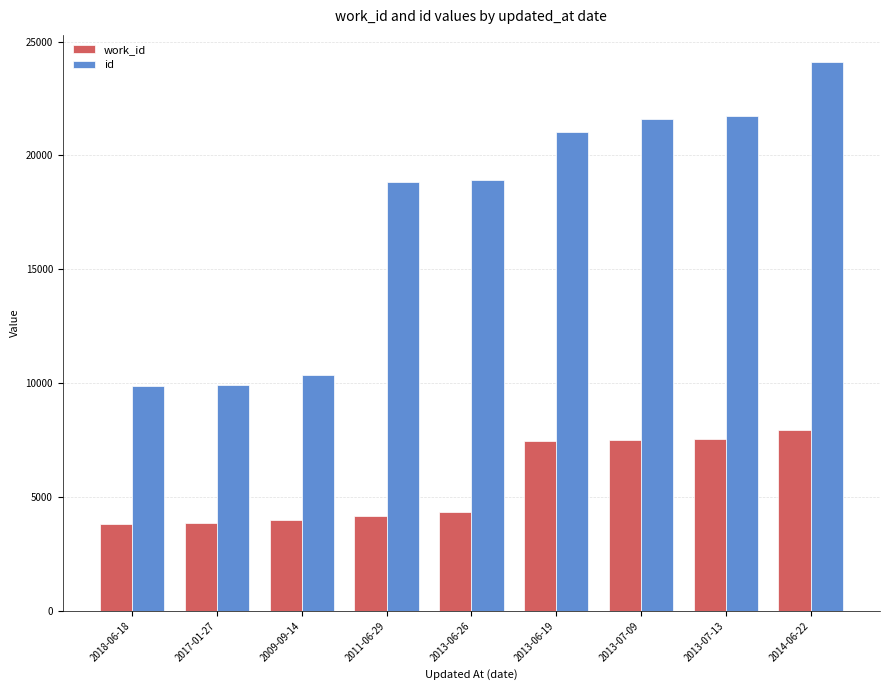

Which series has the widest spread of values?

id